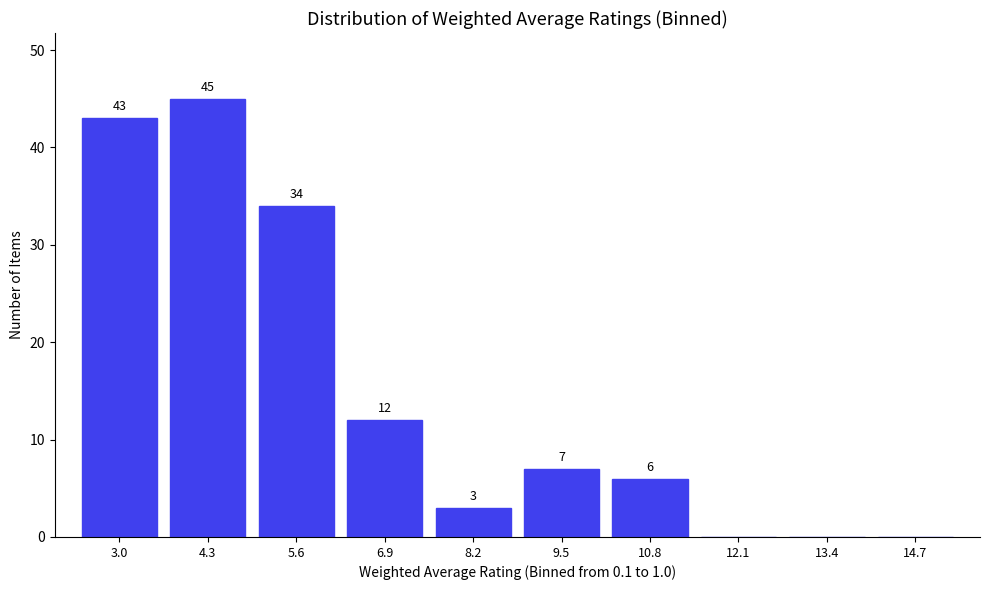

Reading left to right, extract all data points from this chart.

3.0=43	4.3=45	5.6=34	6.9=12	8.2=3	9.5=7	10.8=6	12.1=0	13.4=0	14.7=0